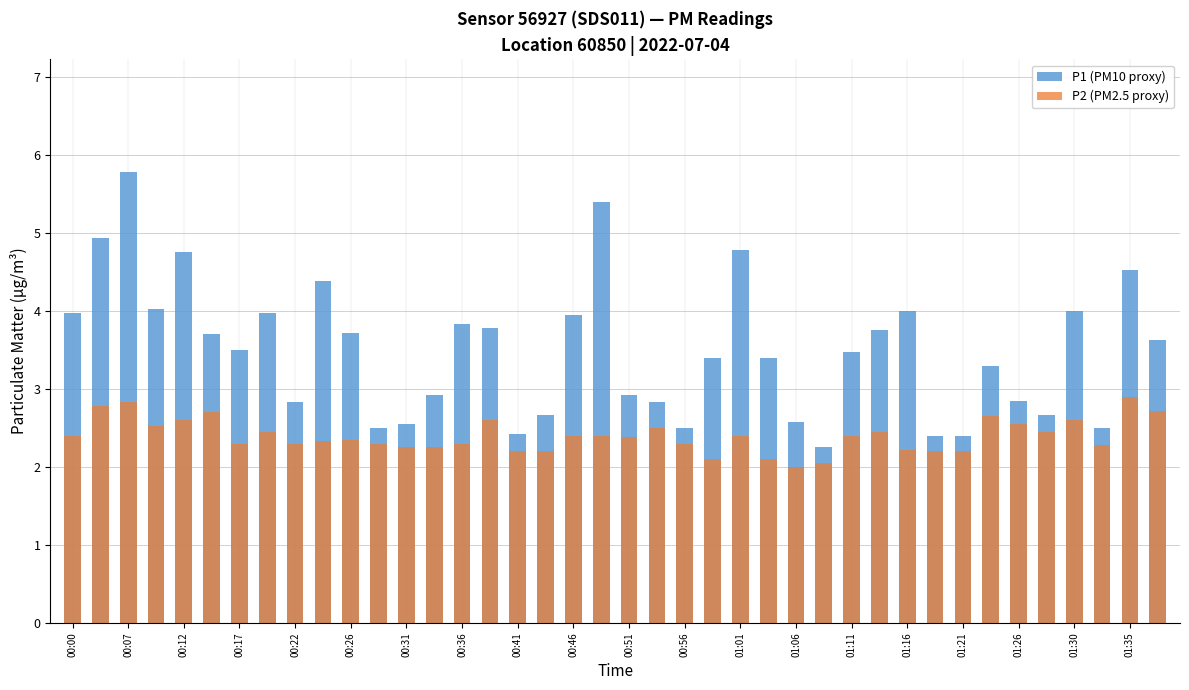

What are all the series names shown in the legend?

P1 (PM10 proxy), P2 (PM2.5 proxy)